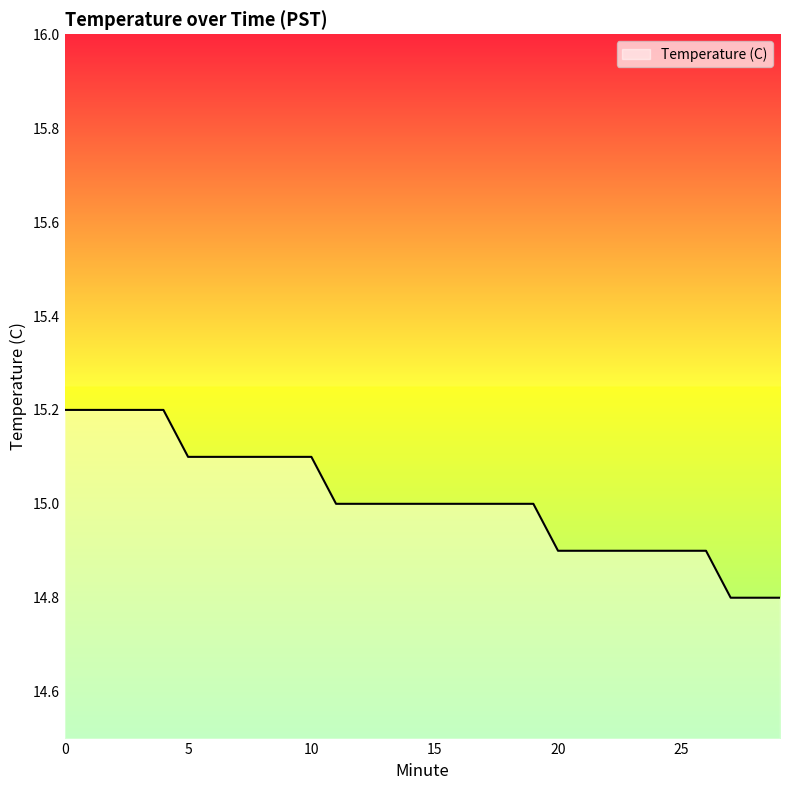

What is the minimum value shown in the chart?

14.8